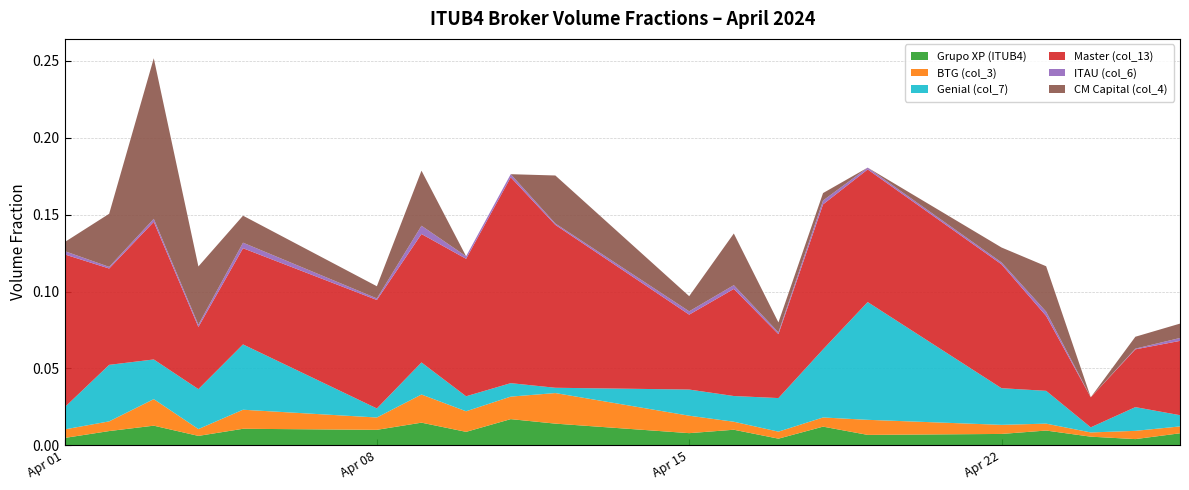

Reading right to left, what are all the values shown in this chart?

Grupo XP (ITUB4): 19=0.0	18=0.0	17=0.0	16=0.0	15=0.0	14=0.0	13=0.0	12=0.0	11=0.0	10=0.0	9=0.0	8=0.0	7=0.0	6=0.0	5=0.0	4=0.0	3=0.0	2=0.0	1=0.0	0=0.0
BTG (col_3): 19=0.0	18=0.0	17=0.0	16=0.0	15=0.0	14=0.0	13=0.0	12=0.0	11=0.0	10=0.0	9=0.0	8=0.0	7=0.0	6=0.0	5=0.0	4=0.0	3=0.0	2=0.0	1=0.0	0=0.0
Genial (col_7): 19=0.0	18=0.0	17=0.0	16=0.0	15=0.0	14=0.1	13=0.0	12=0.0	11=0.0	10=0.0	9=0.0	8=0.0	7=0.0	6=0.0	5=0.0	4=0.0	3=0.0	2=0.0	1=0.0	0=0.0
Master (col_13): 19=0.0	18=0.0	17=0.0	16=0.0	15=0.1	14=0.1	13=0.1	12=0.0	11=0.1	10=0.0	9=0.1	8=0.1	7=0.1	6=0.1	5=0.1	4=0.1	3=0.0	2=0.1	1=0.1	0=0.1
ITAU (col_6): 19=0.0	18=0.0	17=0.0	16=0.0	15=0.0	14=0.0	13=0.0	12=0.0	11=0.0	10=0.0	9=0.0	8=0.0	7=0.0	6=0.0	5=0.0	4=0.0	3=0.0	2=0.0	1=0.0	0=0.0
CM Capital (col_4): 19=0.0	18=0.0	17=0.0	16=0.0	15=0.0	14=0.0	13=0.0	12=0.0	11=0.0	10=0.0	9=0.0	8=0.0	7=0.0	6=0.0	5=0.0	4=0.0	3=0.0	2=0.1	1=0.0	0=0.0